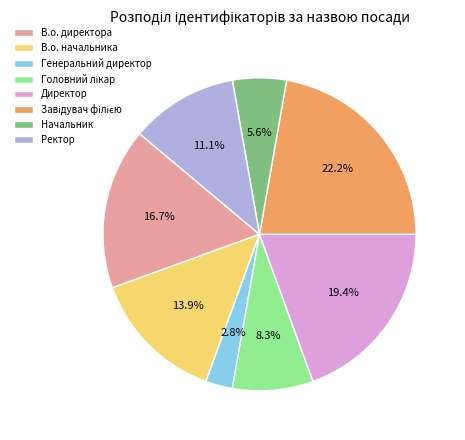

Between В.о. начальника and Директор, which is larger?

Директор